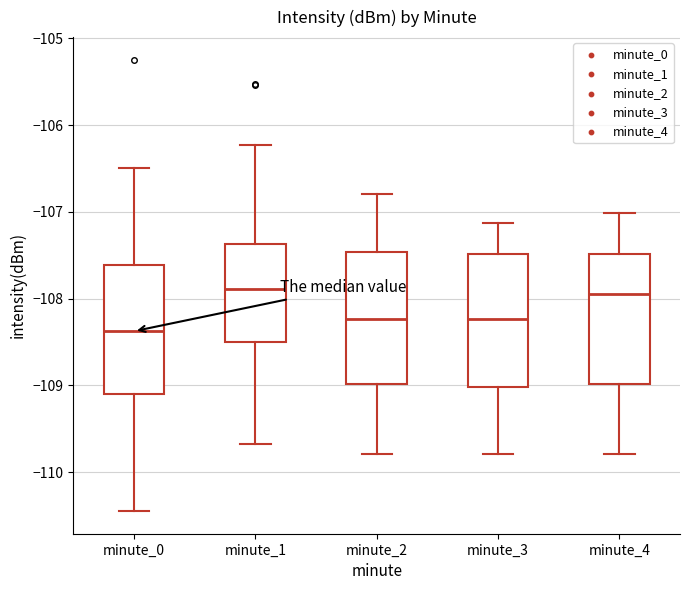

Reading left to right, transcribe this box plot: for each box, give where its median line is, the range the box spans, and where its two whiskers end, as read against the y-axis. The values are not printed on the chart, so give them approximately, as read against the axis.

minute_0: median -108.4, box -109.1 to -107.6, whiskers -110.4 to -106.5
minute_1: median -107.9, box -108.5 to -107.4, whiskers -109.7 to -106.2
minute_2: median -108.2, box -109.0 to -107.5, whiskers -109.8 to -106.8
minute_3: median -108.2, box -109.0 to -107.5, whiskers -109.8 to -107.1
minute_4: median -108.0, box -109.0 to -107.5, whiskers -109.8 to -107.0